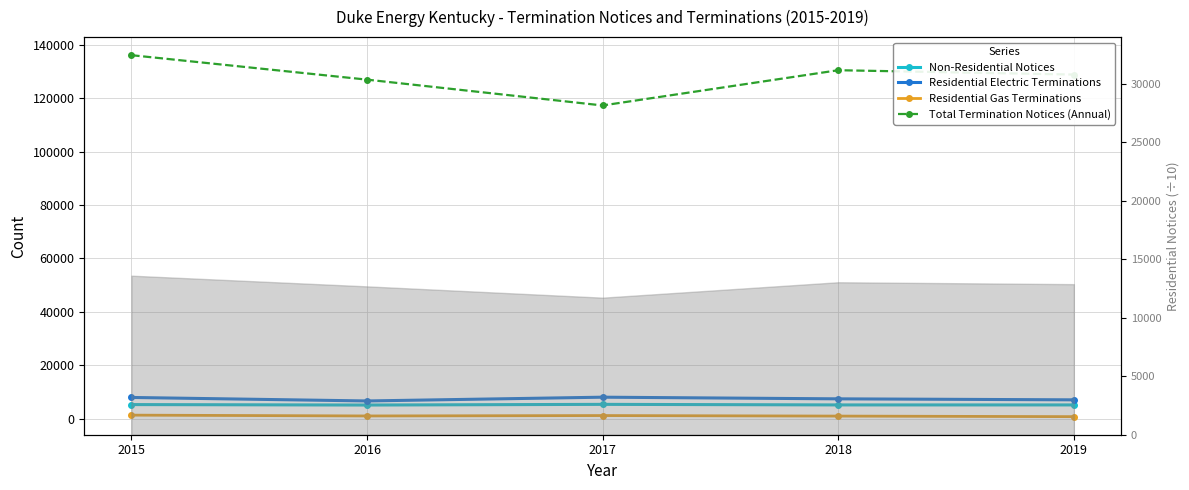

At which category is the sum across all series the highest?

2015